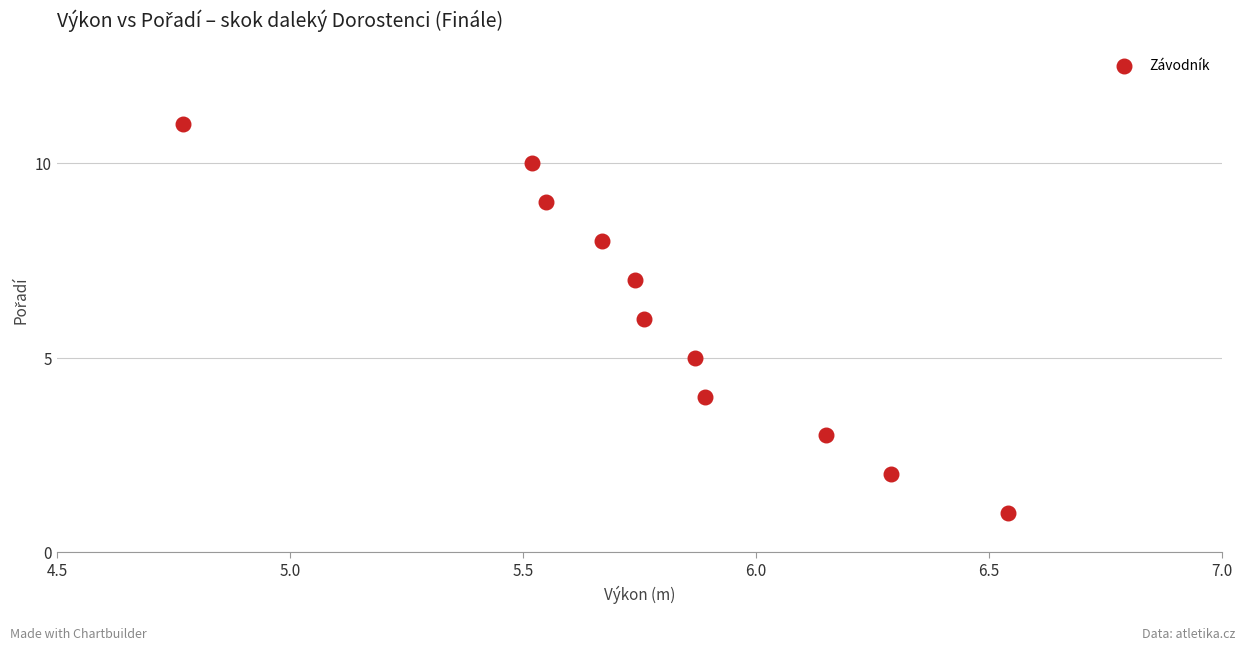

What is the average Y value?

6